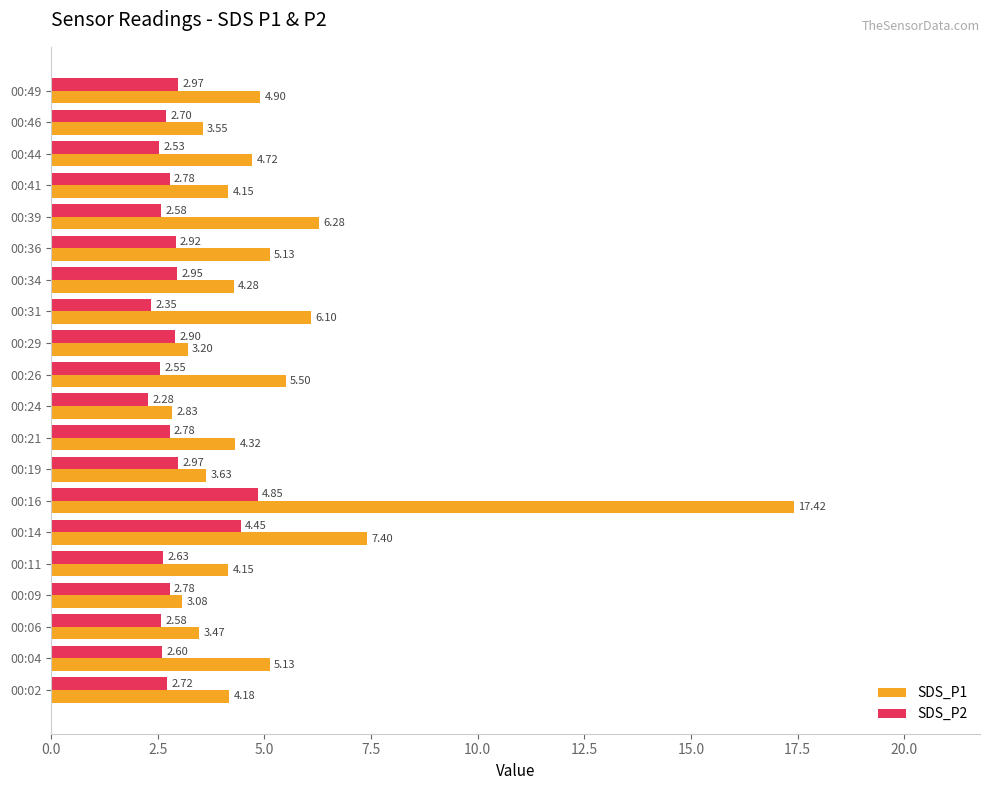

At how many categories does at least one series exceed 6?

4